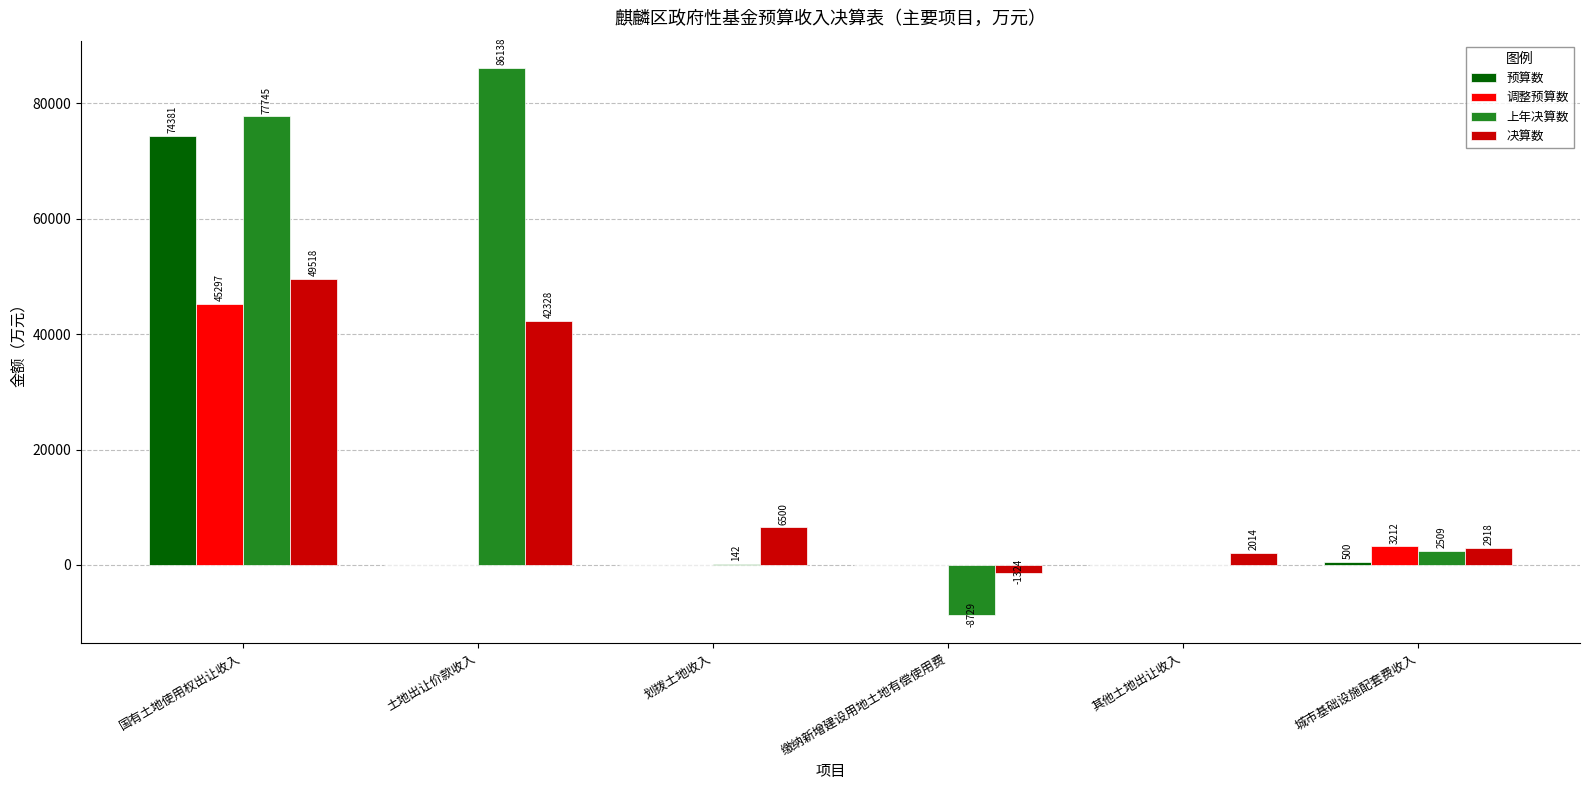

Are the bars grouped side by side (vs. stacked)?

Yes